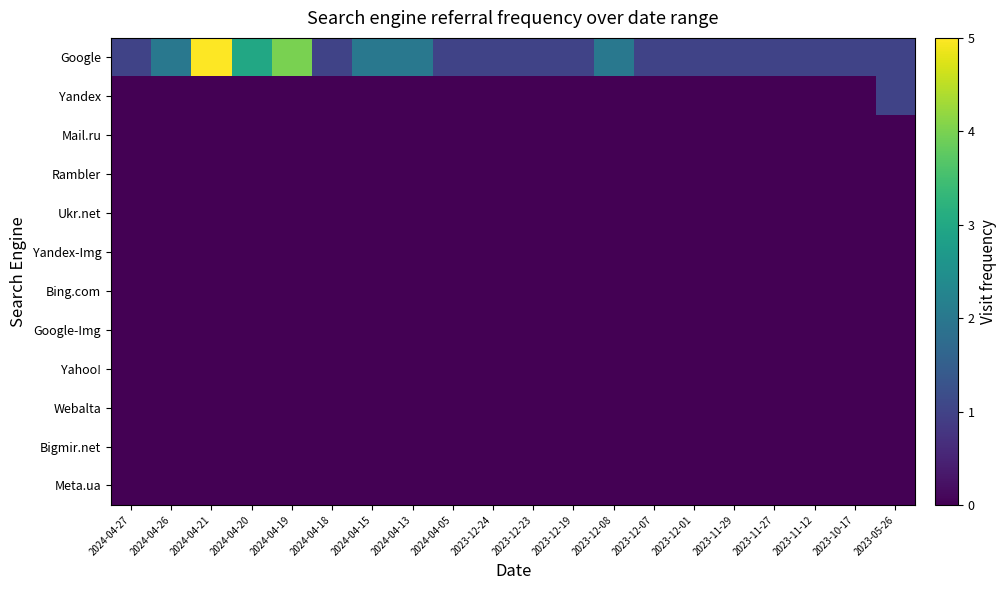

Which category has the highest value across all series?

2024-04-21